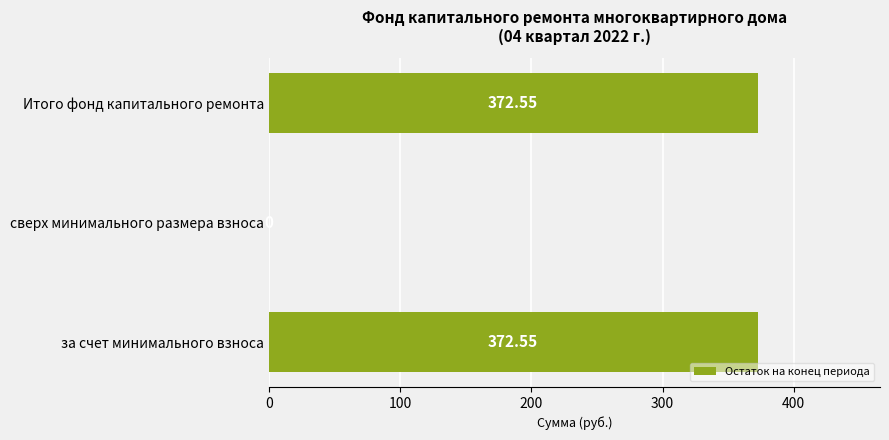

Which has a higher value, сверх минимального размера взноса or Итого фонд капитального ремонта?

Итого фонд капитального ремонта